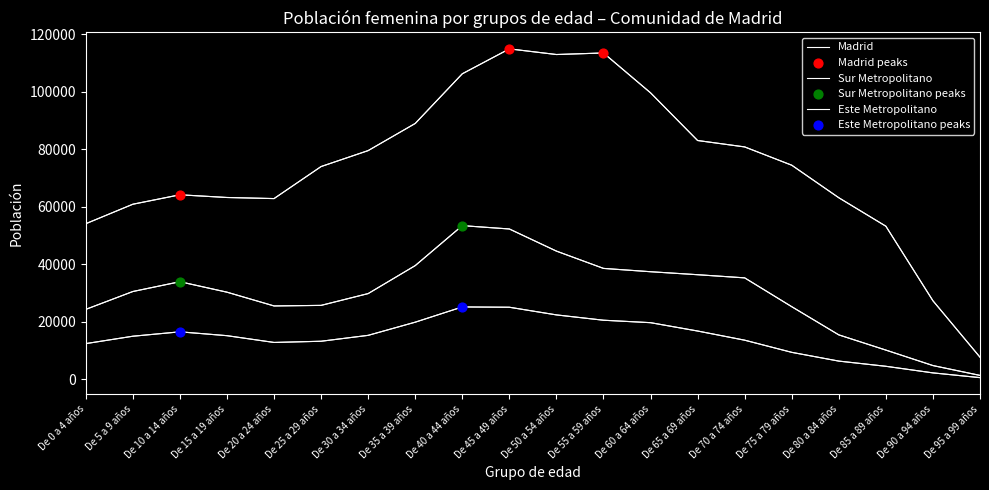

Which series has the largest total across all categories?

Madrid